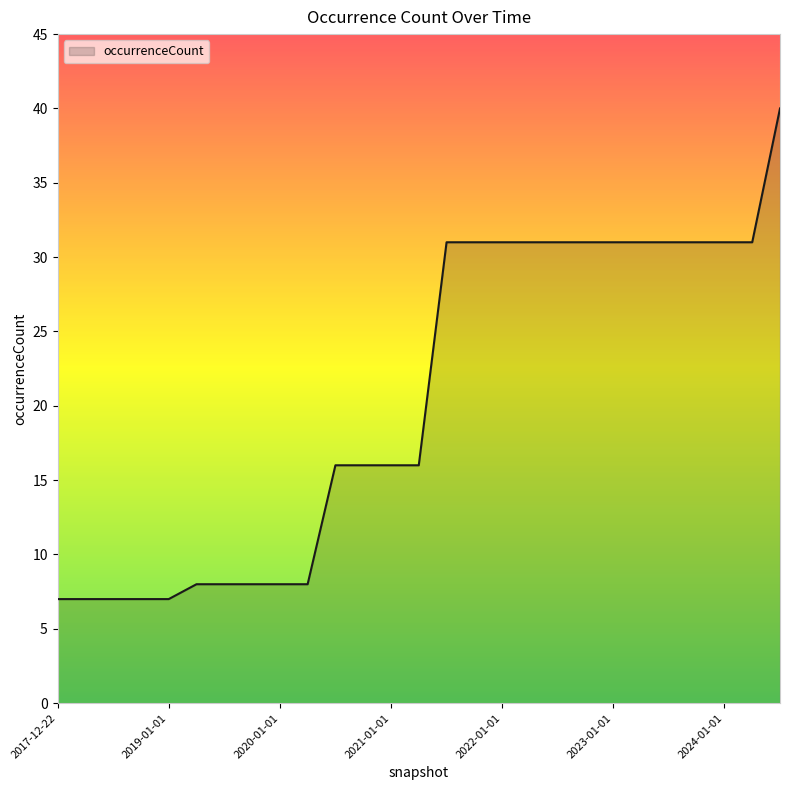

What is the maximum value shown in the chart?

40